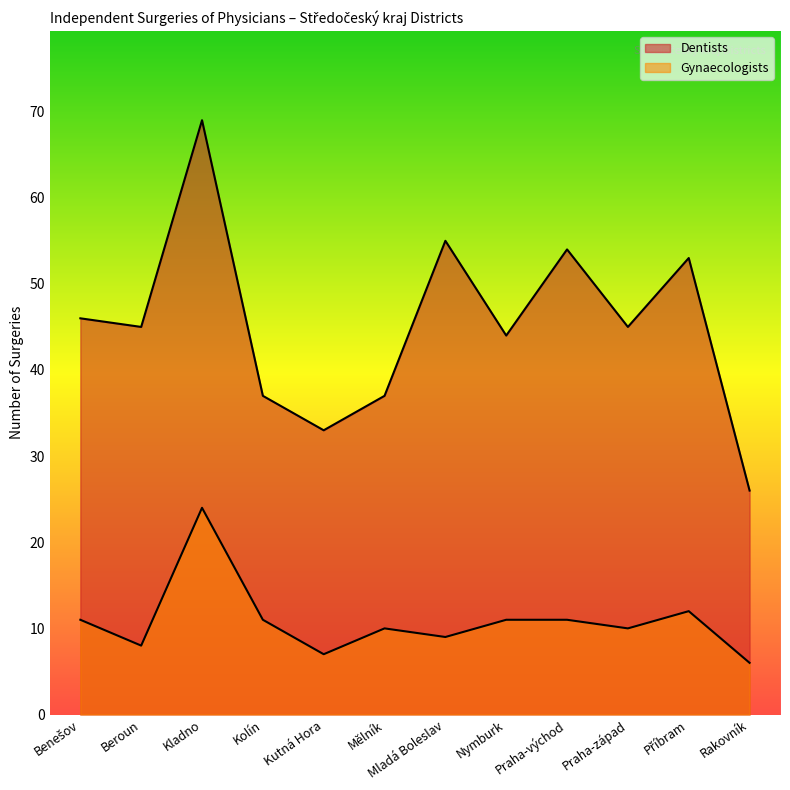

What is the sum of all Dentists values?

544